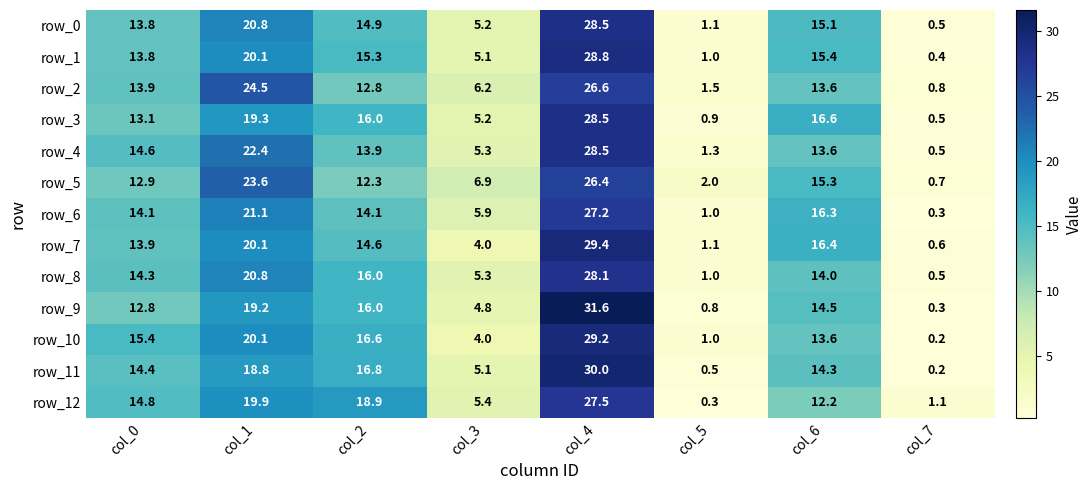

Which series has the widest spread of values?

row_9